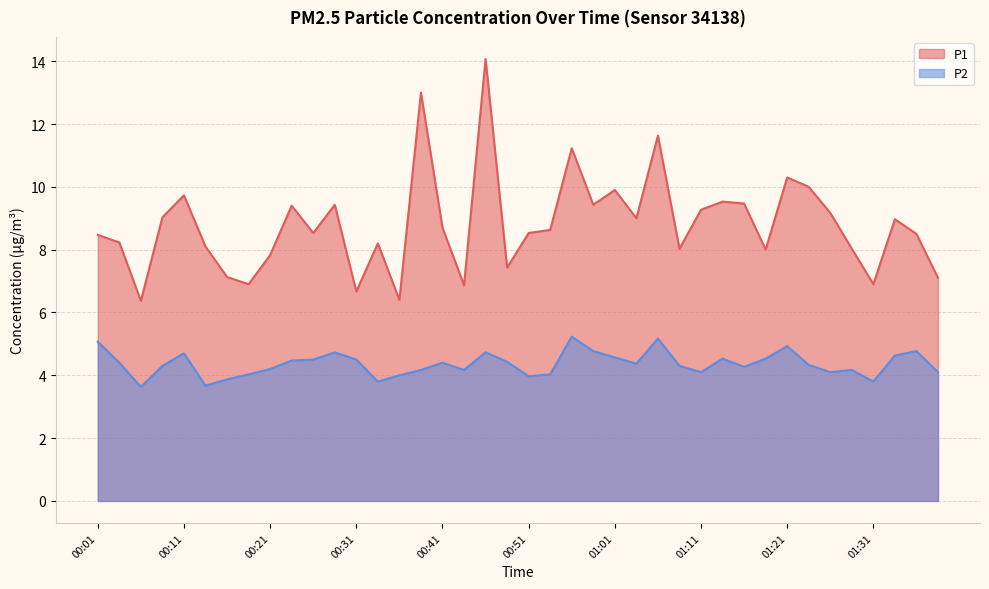

List the series in order of their peak value, highest first.

P1, P2